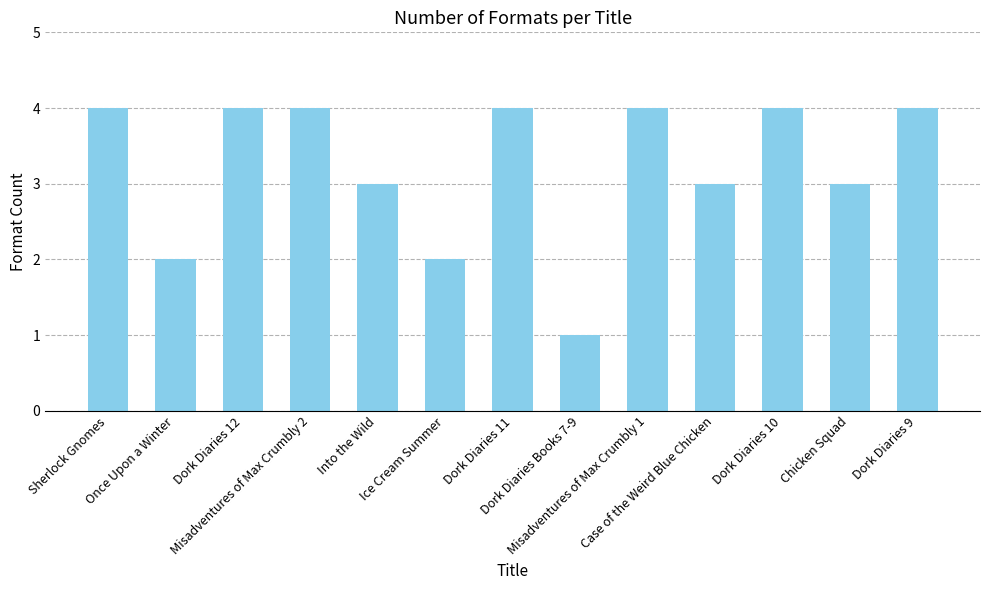

What is the value of the 12th bar from the left?

3